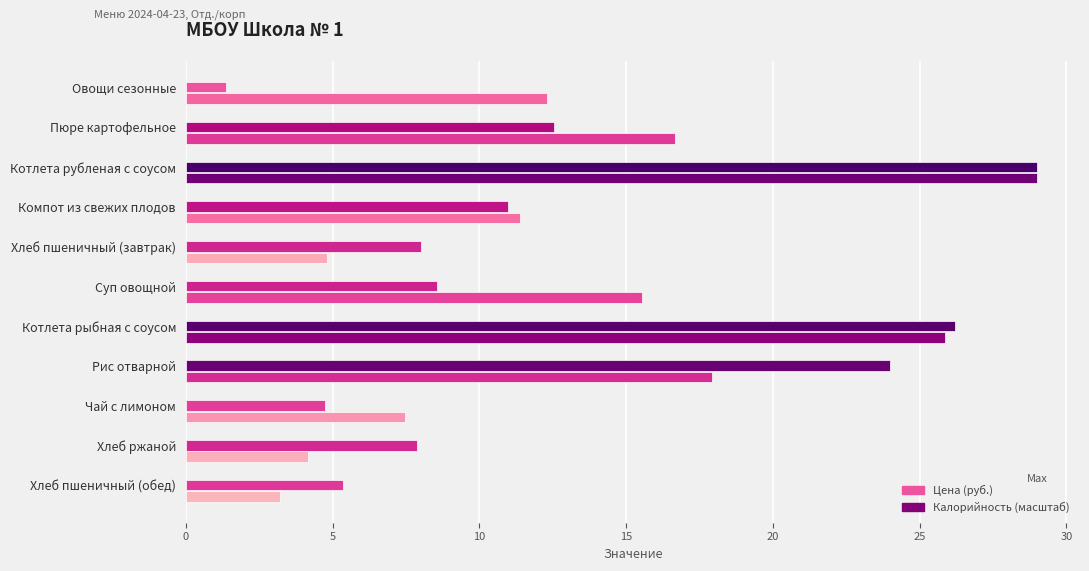

What is the minimum value for Калорийность (масштаб)?

1.4